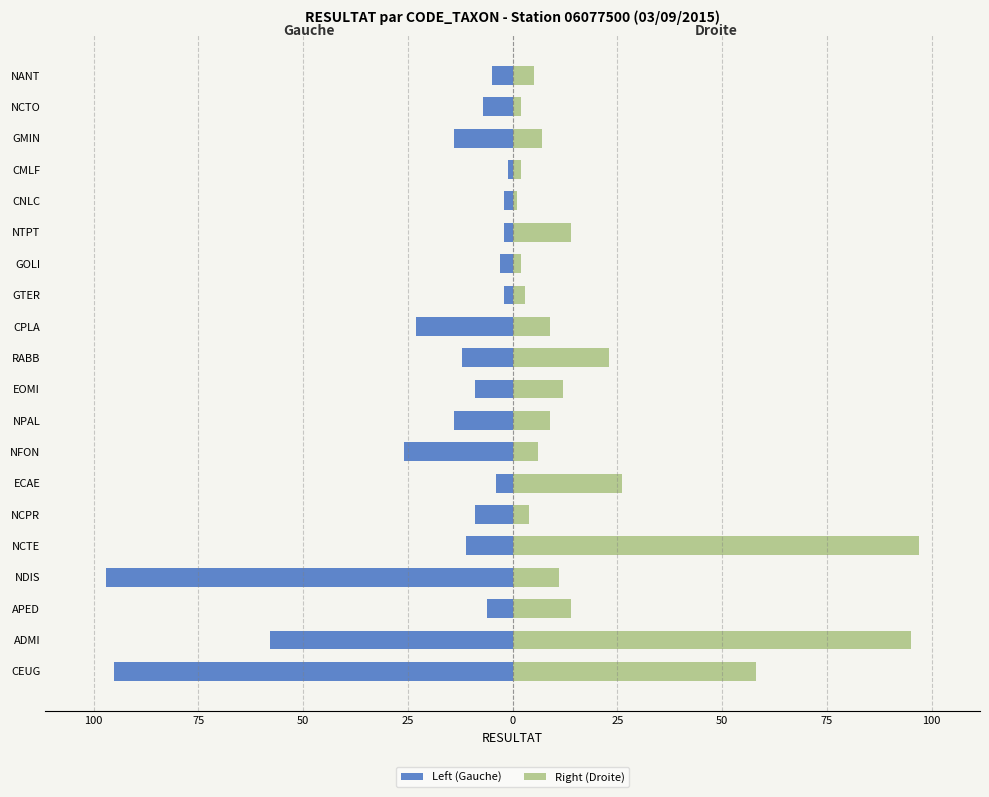

The value of Right (Droite) at CEUG is 87. True or false?

False